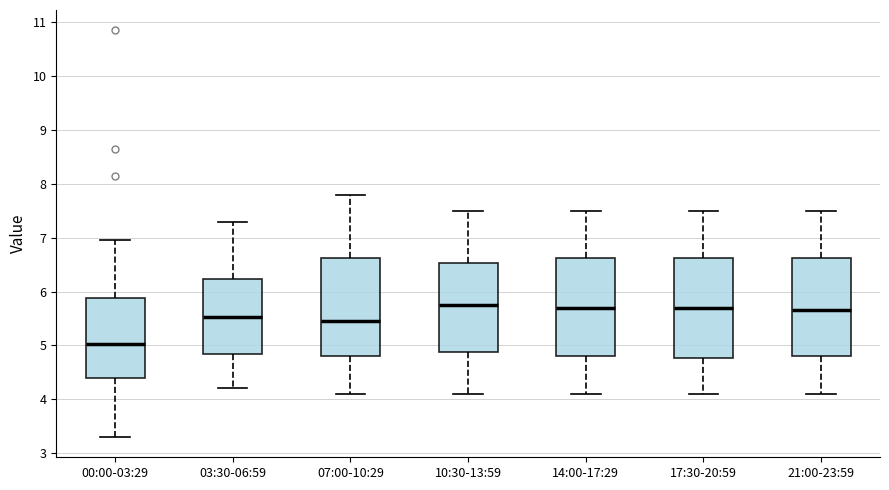

Reading left to right, transcribe this box plot: for each box, give where its median line is, the range the box spans, and where its two whiskers end, as read against the y-axis. The values are not printed on the chart, so give them approximately, as read against the axis.

00:00-03:29: median 5.0, box 4.4 to 5.9, whiskers 3.3 to 7.0
03:30-06:59: median 5.5, box 4.8 to 6.2, whiskers 4.2 to 7.3
07:00-10:29: median 5.5, box 4.8 to 6.6, whiskers 4.1 to 7.8
10:30-13:59: median 5.8, box 4.9 to 6.5, whiskers 4.1 to 7.5
14:00-17:29: median 5.7, box 4.8 to 6.6, whiskers 4.1 to 7.5
17:30-20:59: median 5.7, box 4.8 to 6.6, whiskers 4.1 to 7.5
21:00-23:59: median 5.7, box 4.8 to 6.6, whiskers 4.1 to 7.5